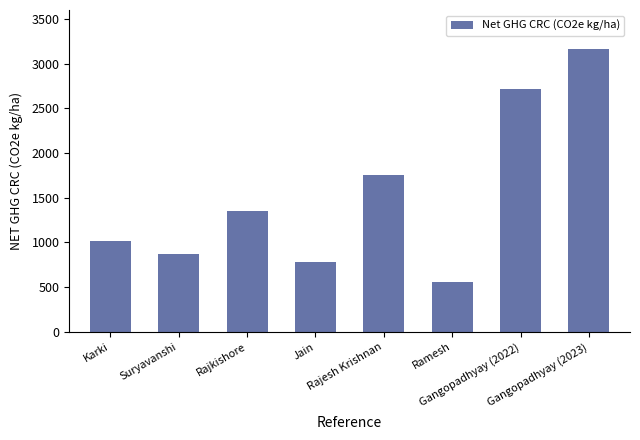

Approximately how many times larger is the value at Ramesh compared to Karki?

0.6